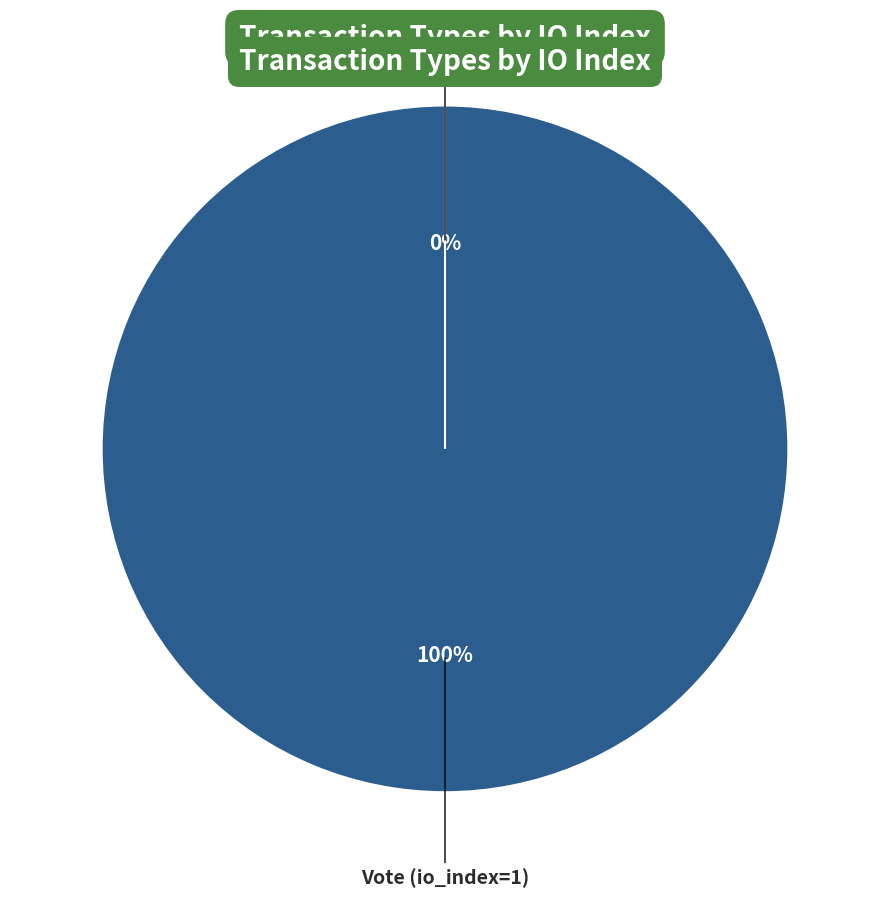

To the nearest percent, what is the average slice percentage?

50%